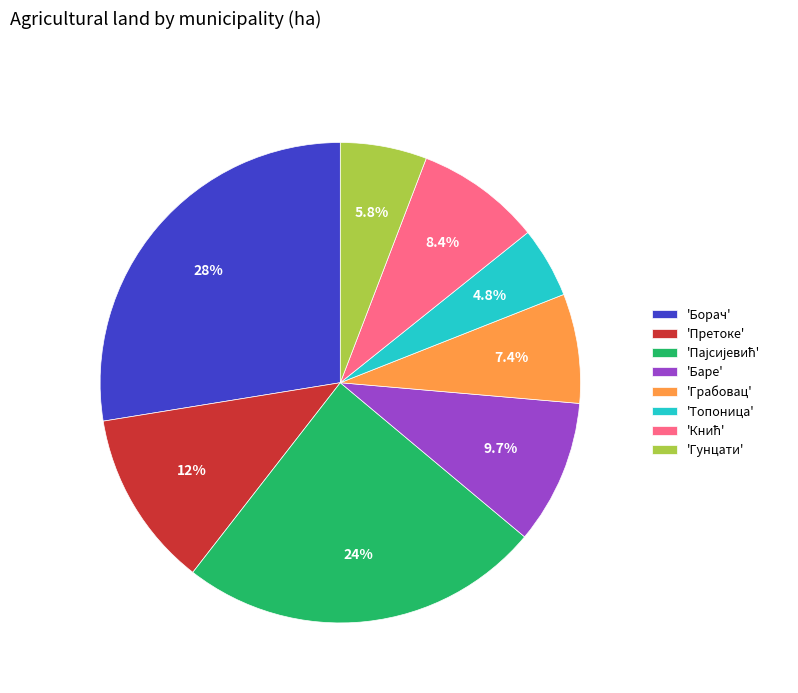

How many slices are in this pie chart?

8